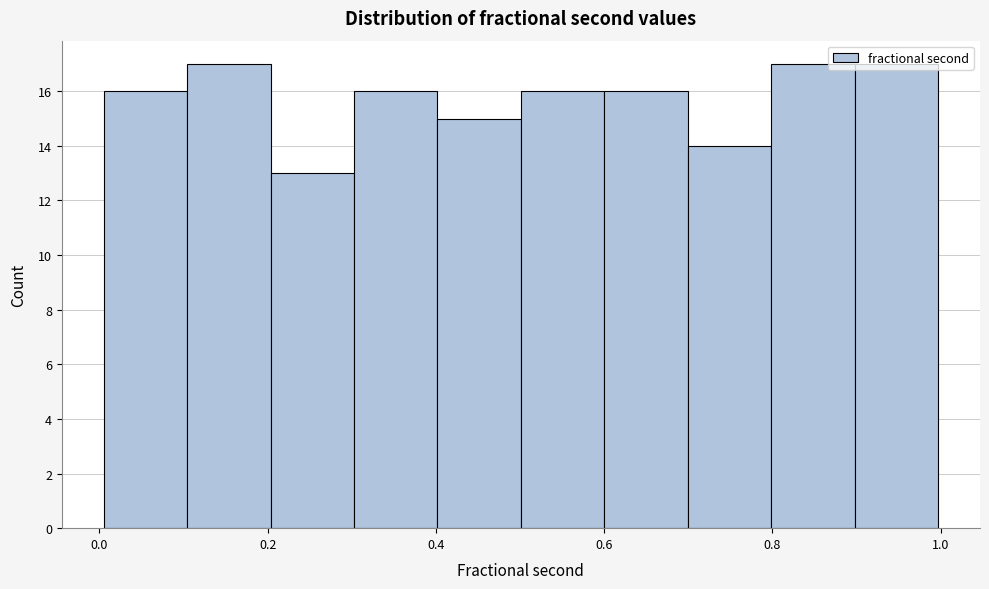

Reading left to right, transcribe this chart: for each bar, give the range it covers on the x-axis and its height. Neither the bar edges nor the heights are printed on the chart, so give them approximately, as read against the axes.

0.0 to 0.1: 16
0.1 to 0.2: 17
0.2 to 0.3: 13
0.3 to 0.4: 16
0.4 to 0.5: 15
0.5 to 0.6: 16
0.6 to 0.7: 16
0.7 to 0.8: 14
0.8 to 0.9: 17
0.9 to 1.0: 17